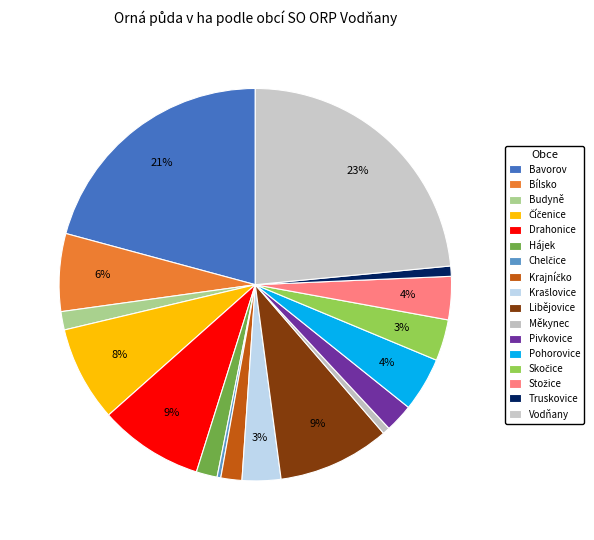

Between Stožice and Budyně, which is larger?

Stožice